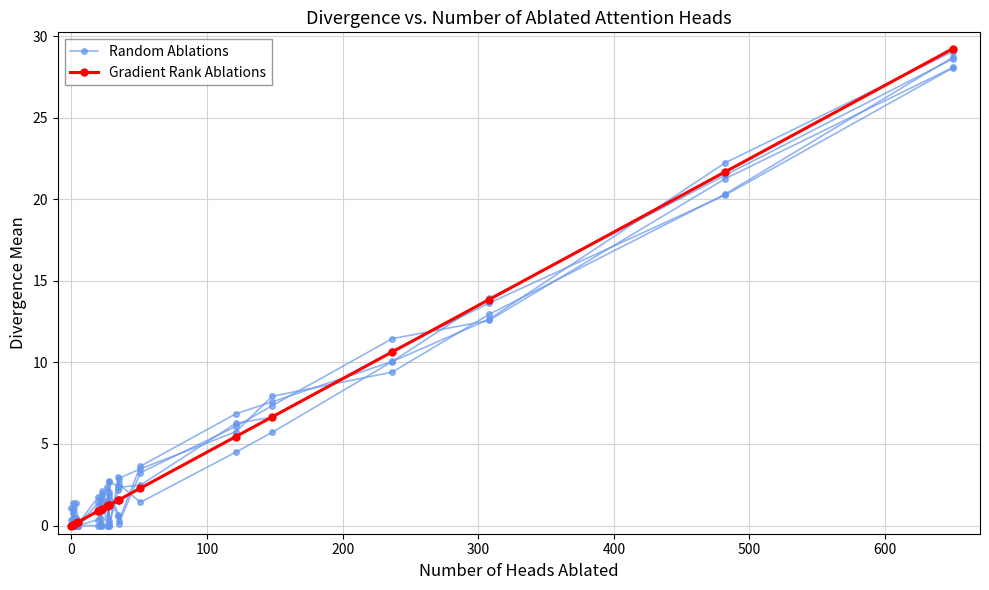

What are all the series names shown in the legend?

Random Ablations, Gradient Rank Ablations